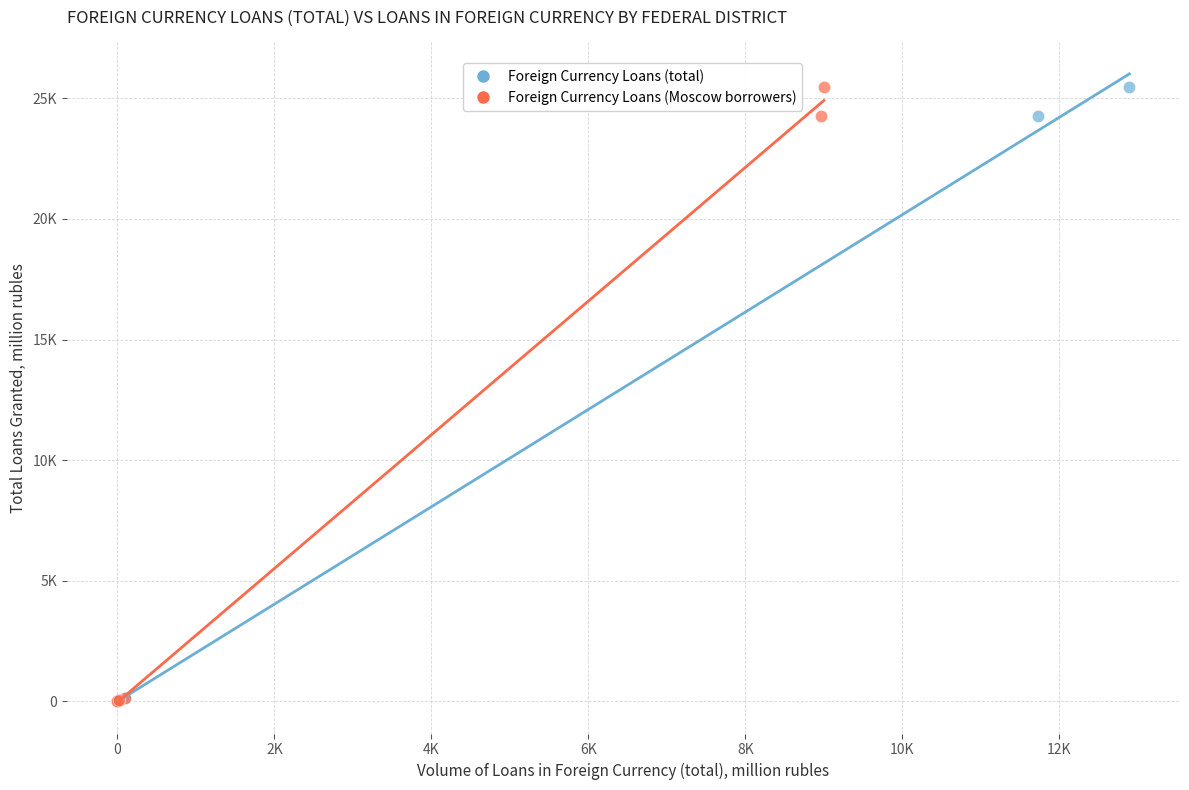

What are all the series names shown in the legend?

Foreign Currency Loans (total), Foreign Currency Loans (Moscow borrowers)